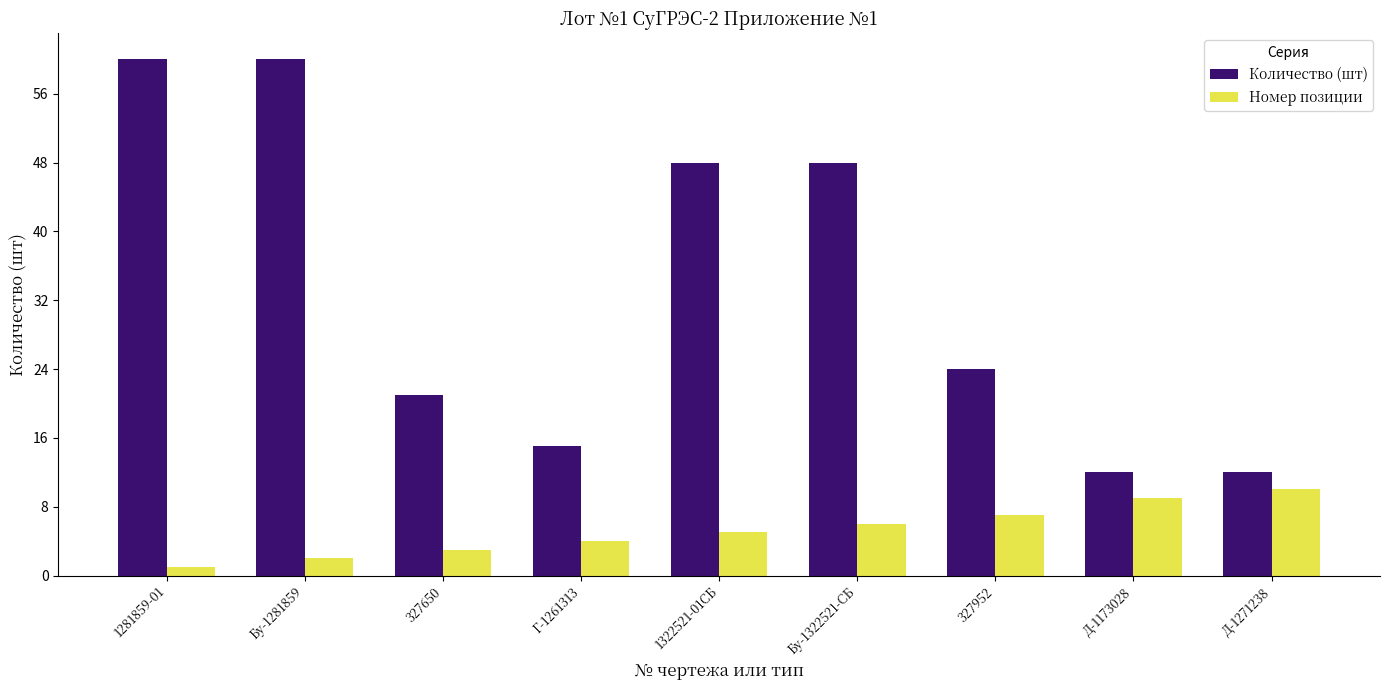

At which label does Номер позиции reach its minimum?

1281859-01